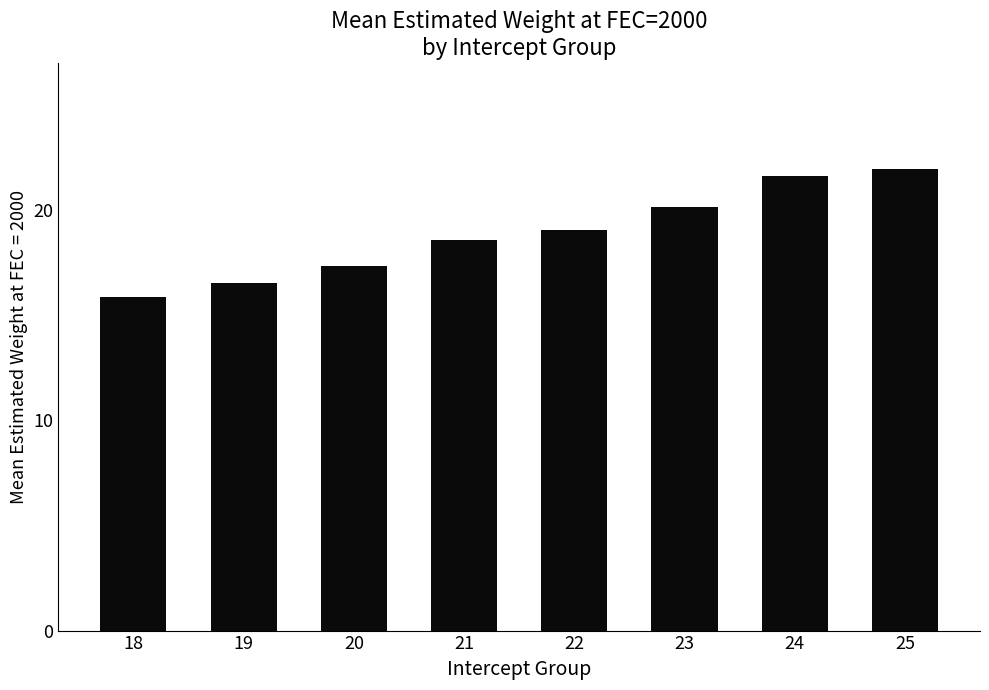

What is the change in value from 18 to 19?

+0.7